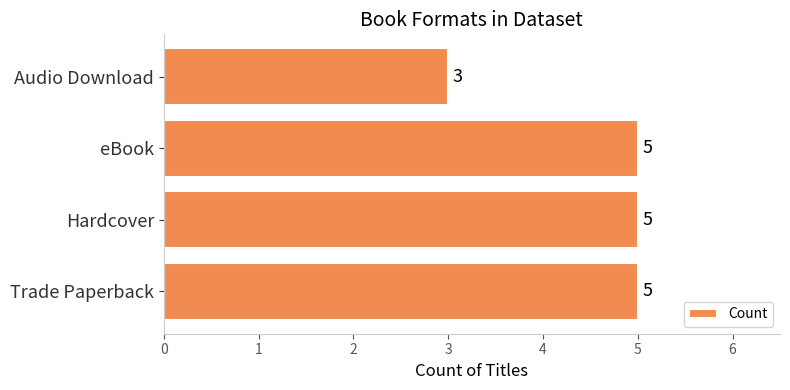

Between Audio Download and eBook, which is larger?

eBook